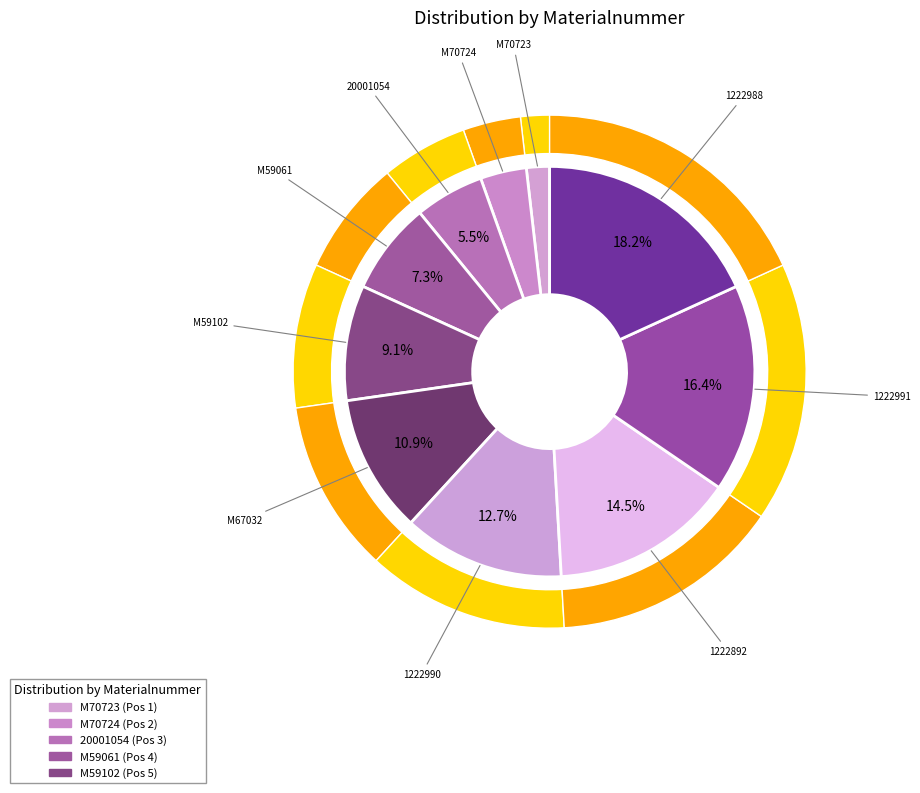

To the nearest percent, what portion does 1222988 represent?

18%